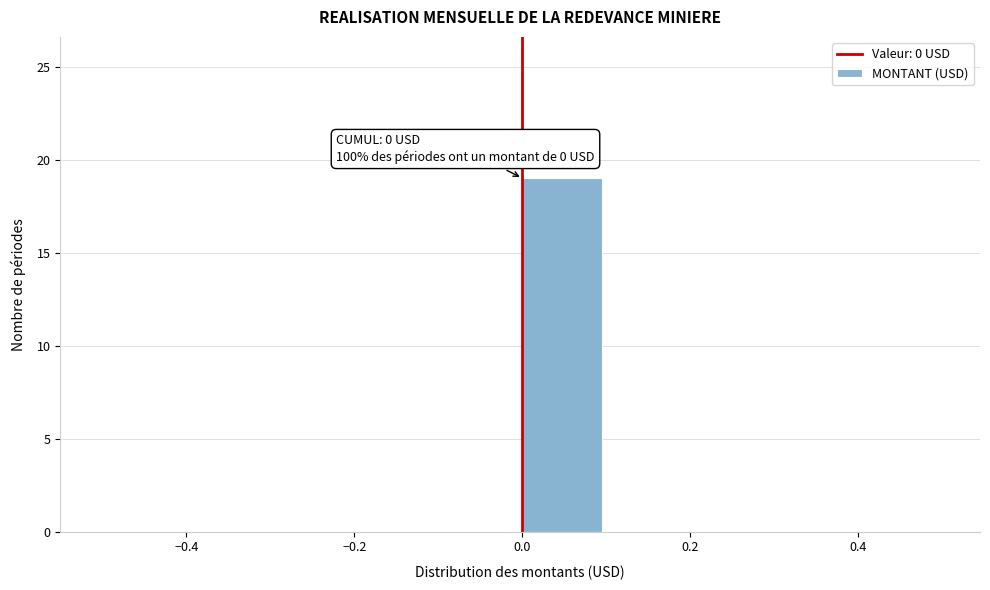

Which range on the x-axis has the tallest bar?

0.0 to 0.1